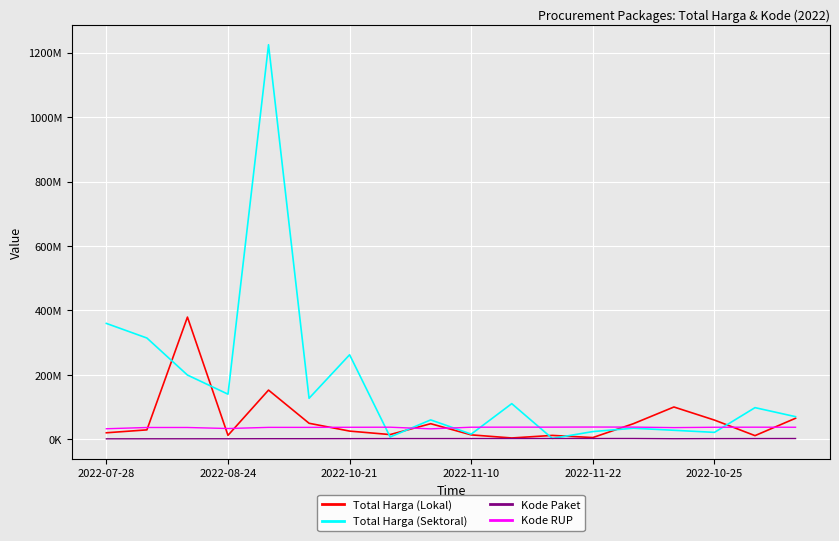

Does the chart have visible grid lines?

Yes